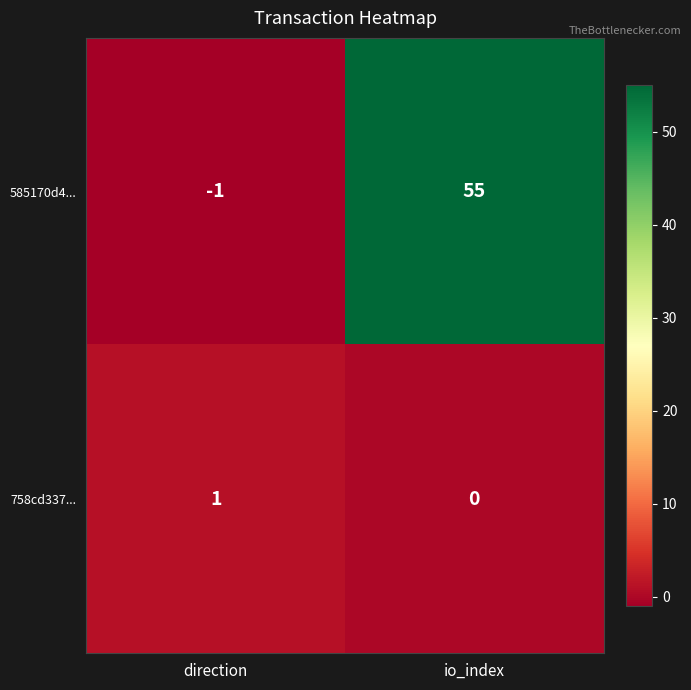

Reading right to left, list all the values displayed in this chart.

585170d4...: 55	-1
758cd337...: 0	1